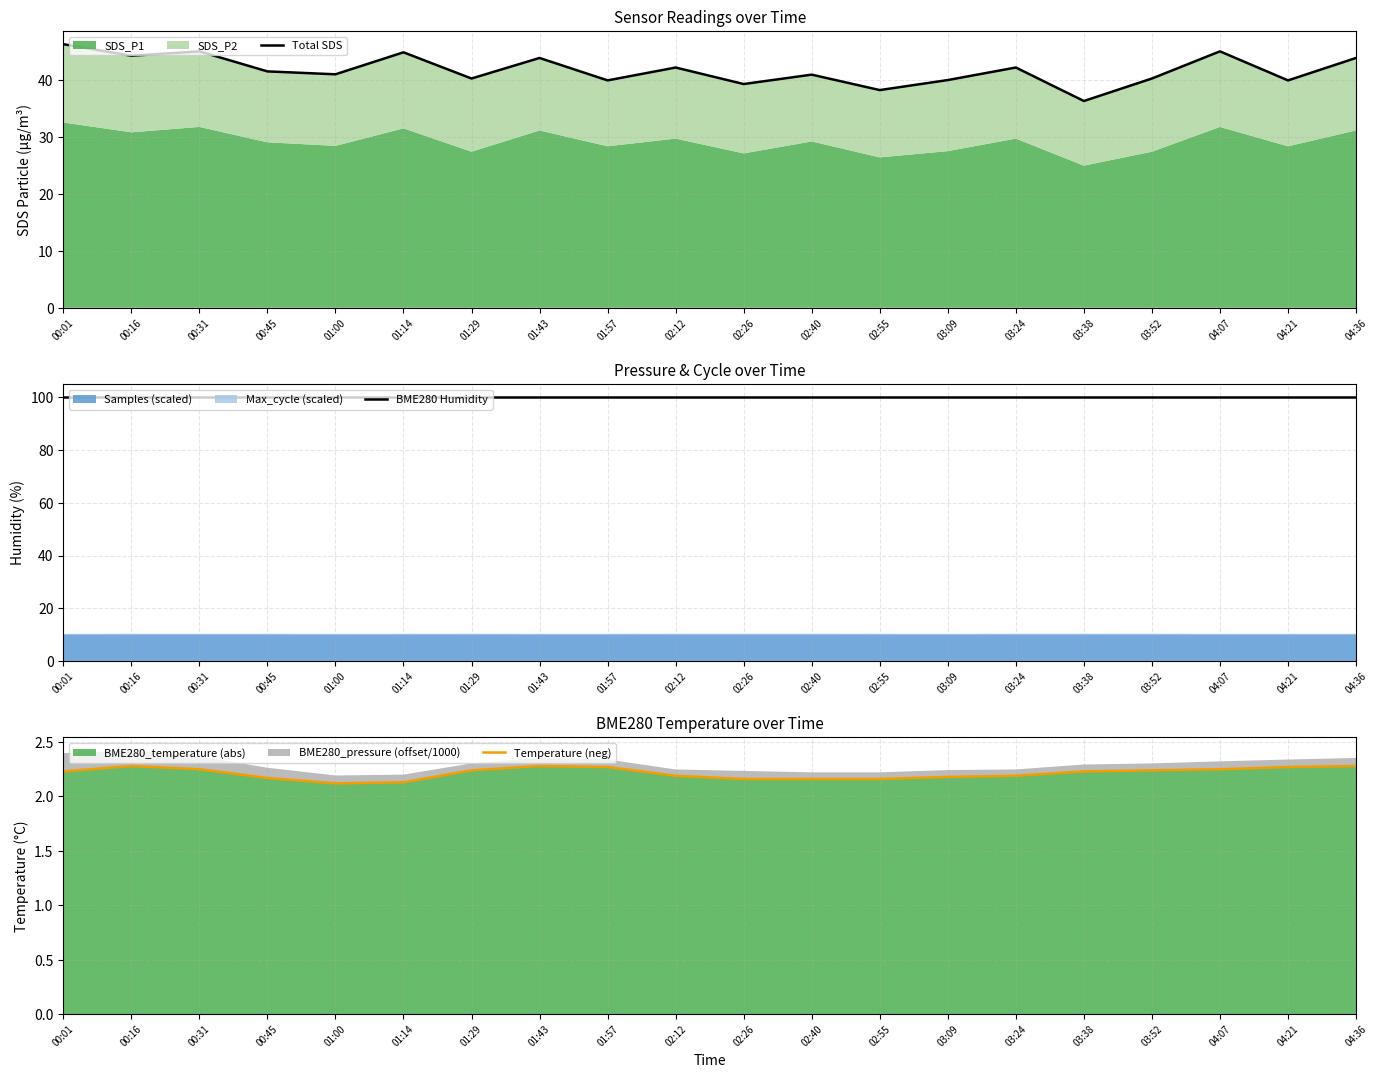

Is it true that Total SDS equals 62.9 at 03:38?

False